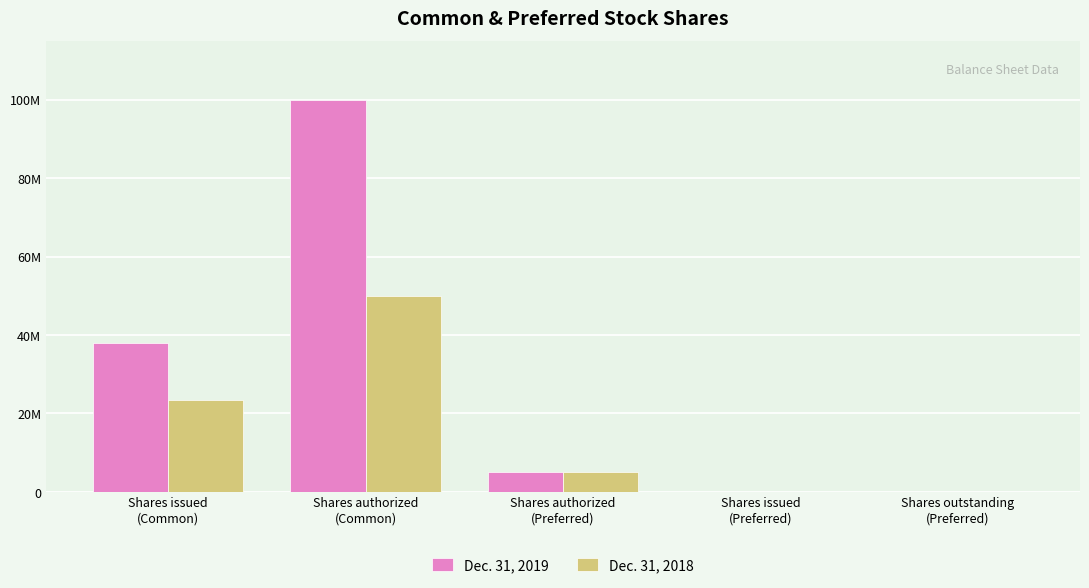

Are the bars grouped side by side (vs. stacked)?

Yes